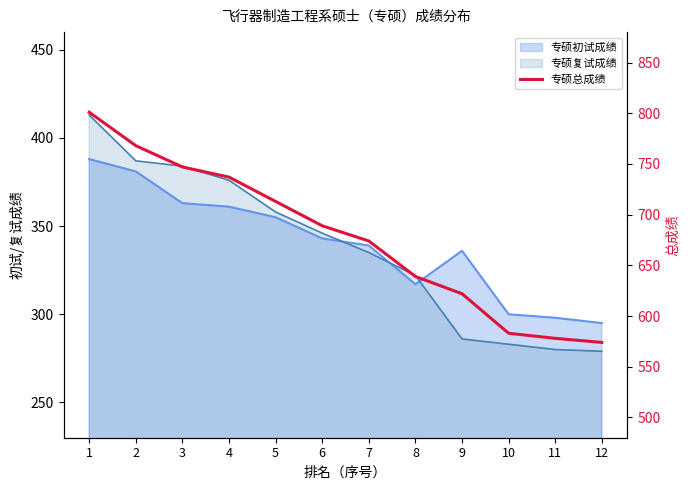

What is the change in value from 3 to 9?

-125